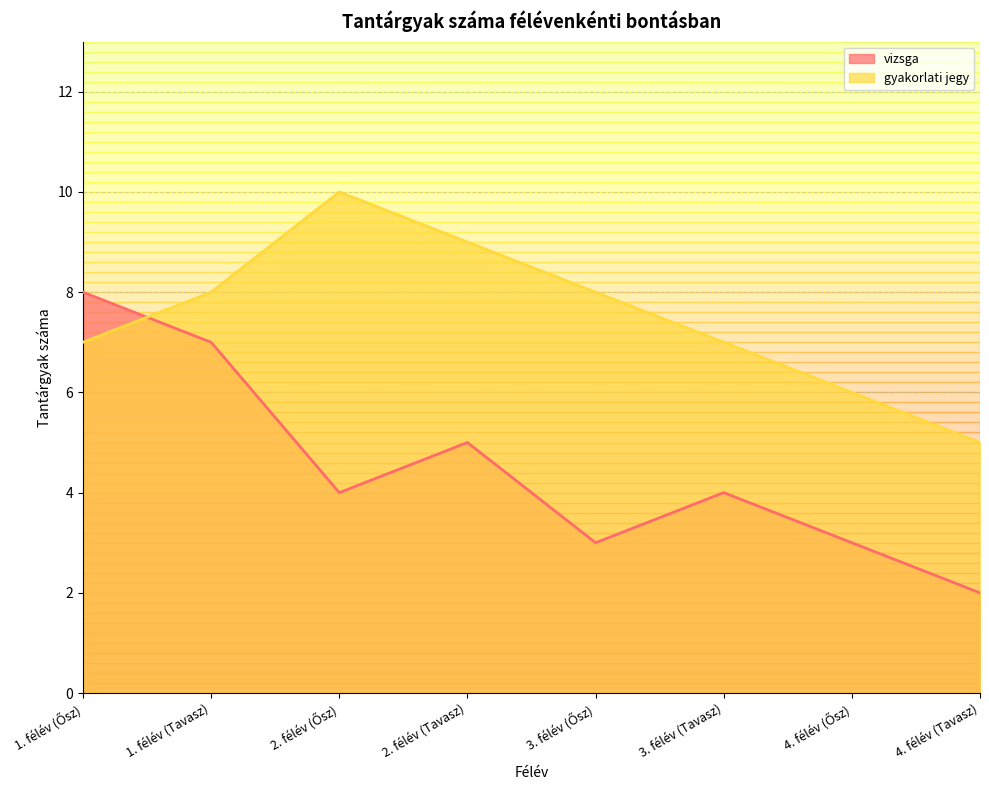

At 3. félév (Tavasz), list the series in order from largest to smallest.

gyakorlati jegy, vizsga